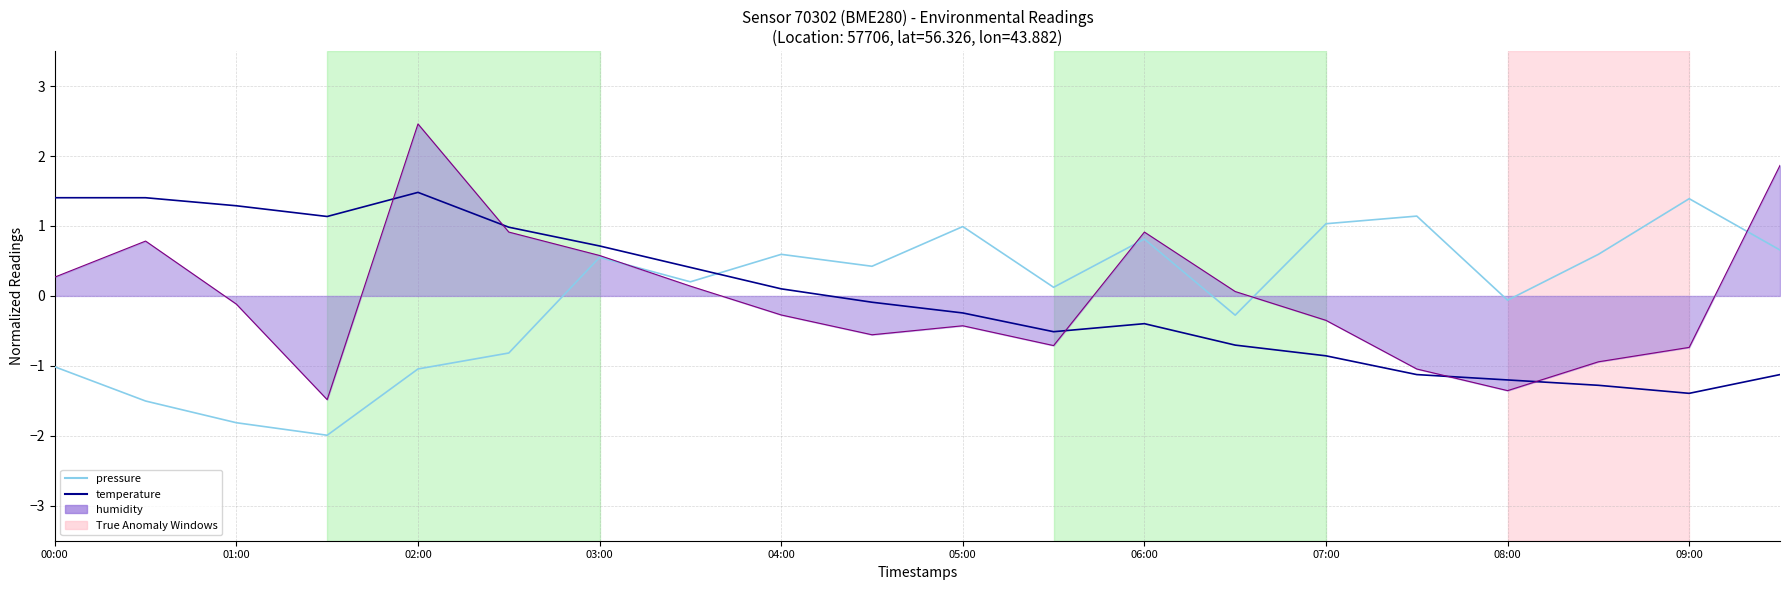

True or false: pressure has more than 0 points higher than both neighbors.

True